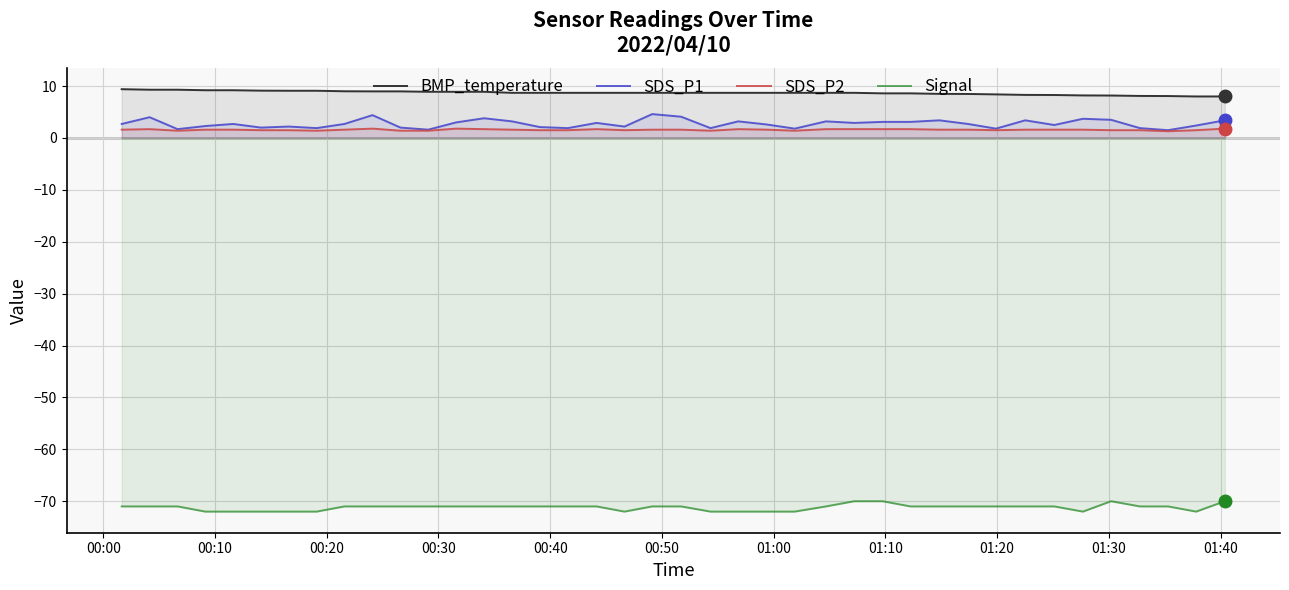

True or false: Signal has more than 0 interior local peaks.

True